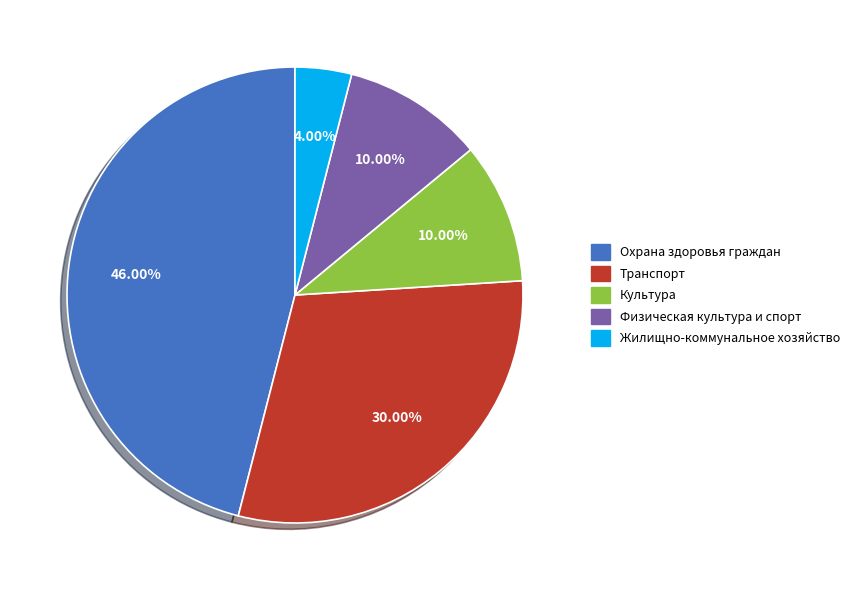

Is there a majority slice in this chart?

No